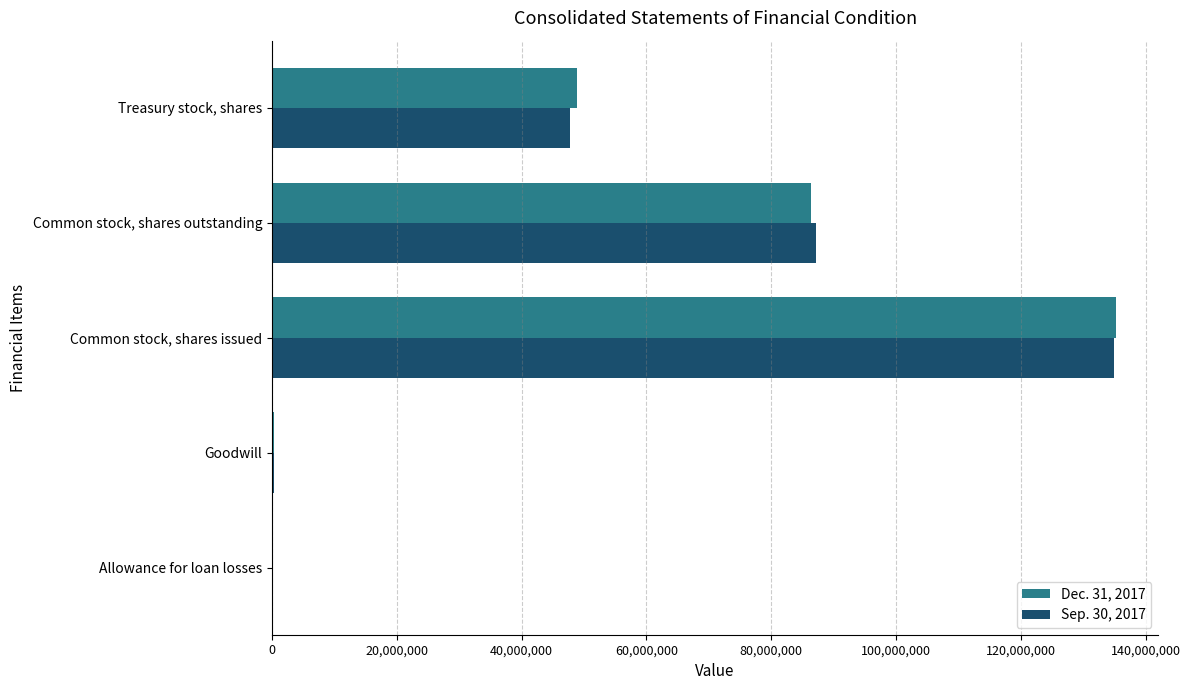

At which category is the sum across all series the highest?

Common stock, shares issued